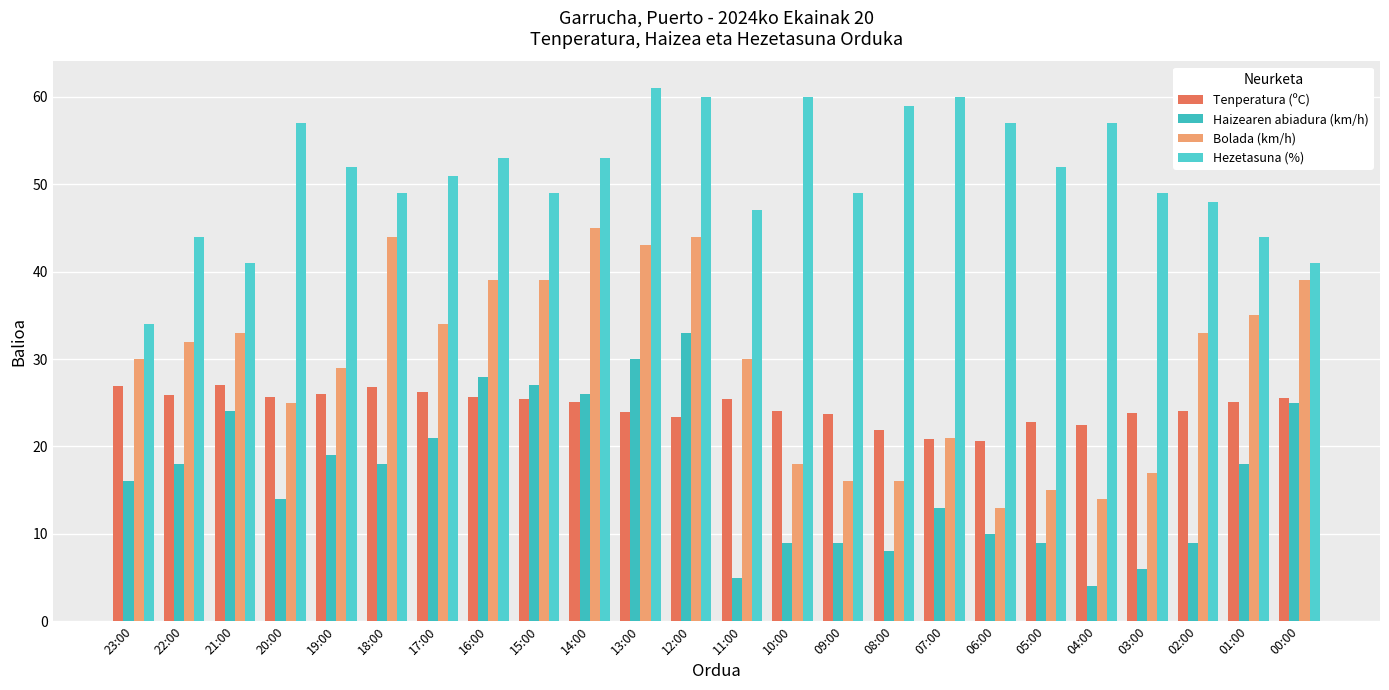

What are all the series names shown in the legend?

Tenperatura (ºC), Haizearen abiadura (km/h), Bolada (km/h), Hezetasuna (%)